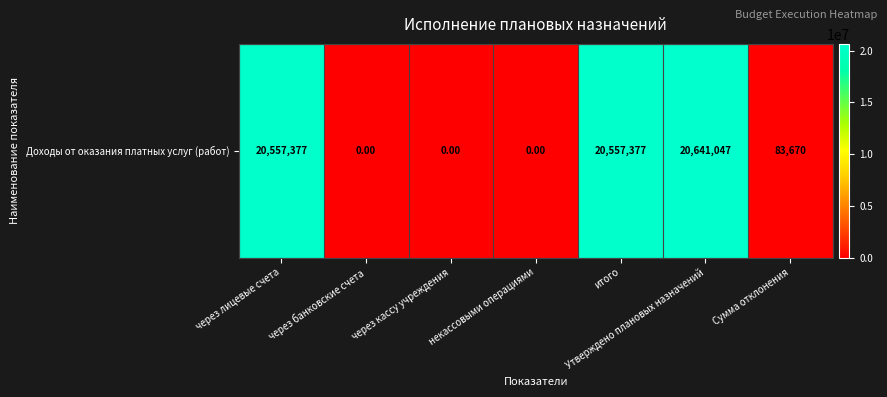

At which label is the value closest to 10320523?

Сумма отклонения